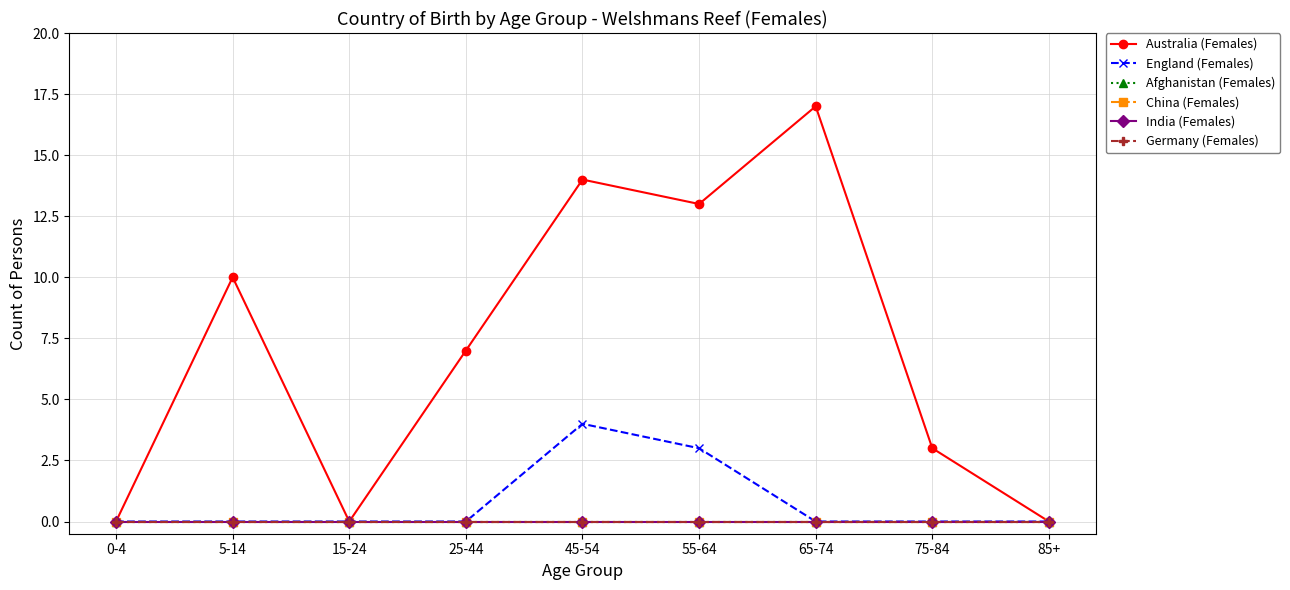

Is this an area chart (filled region under the line)?

No